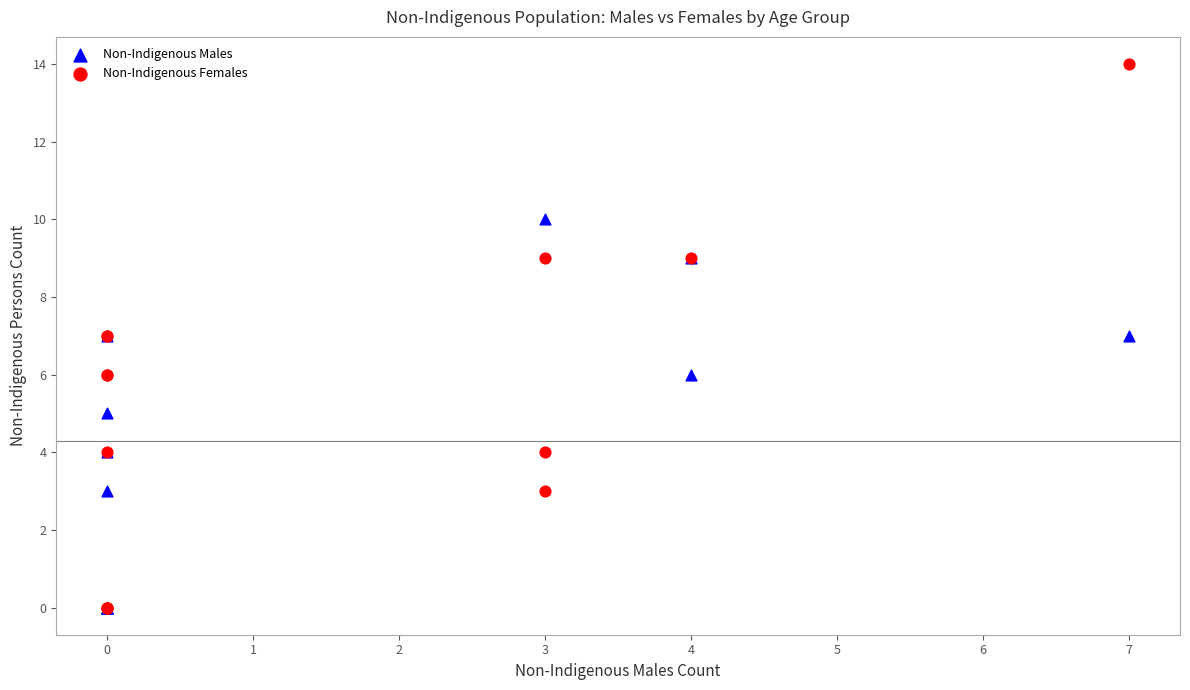

Which series has the widest spread of Y values?

Non-Indigenous Females